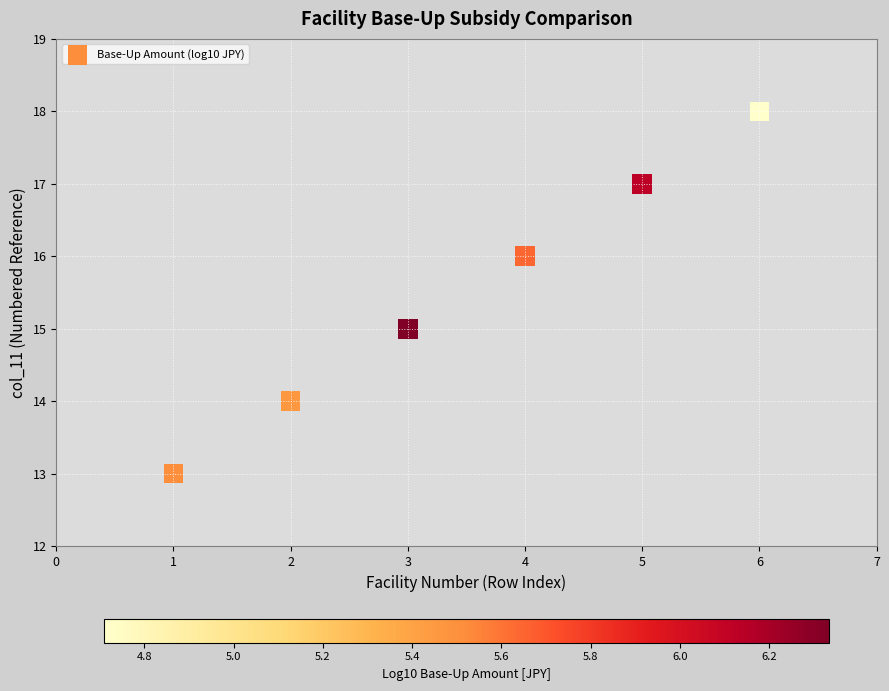

What is the range of X values (max minus min)?

5